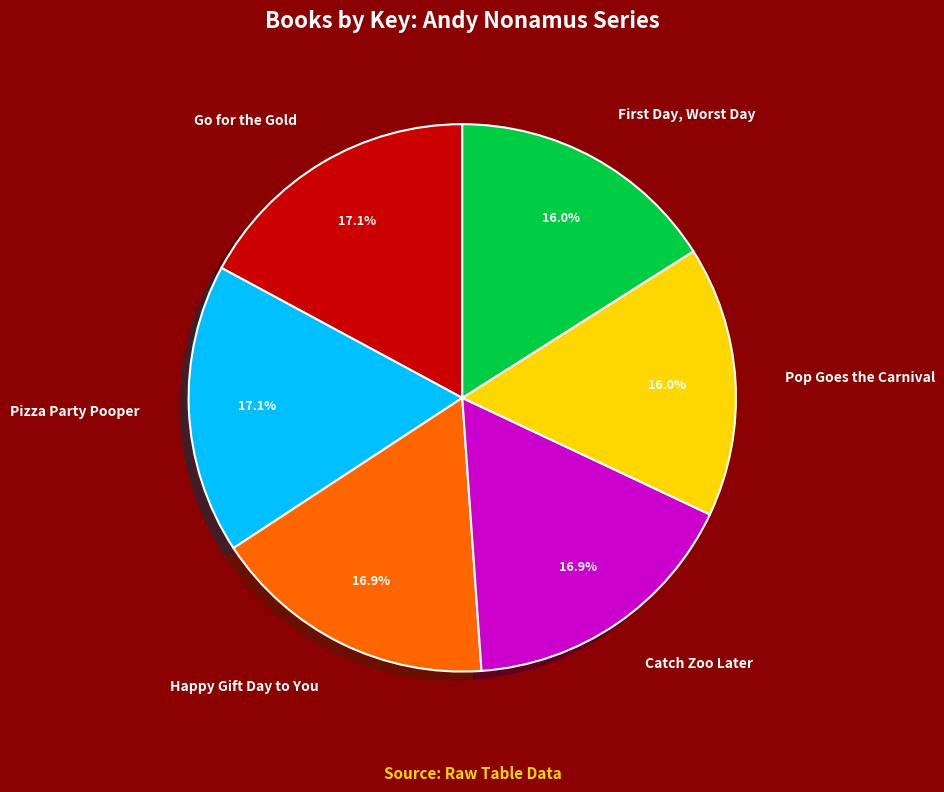

Combined, what portion of the pie is Catch Zoo Later and Go for the Gold?

34.0%